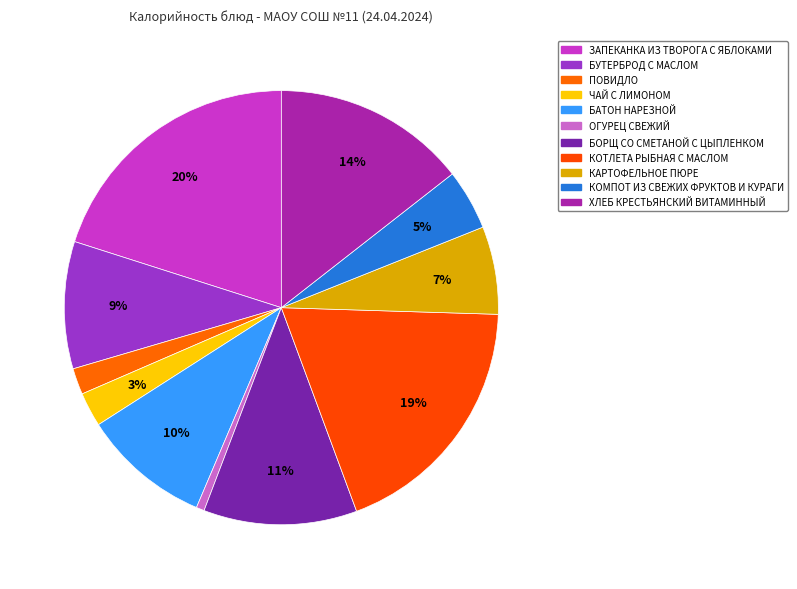

How many slices are in this pie chart?

11